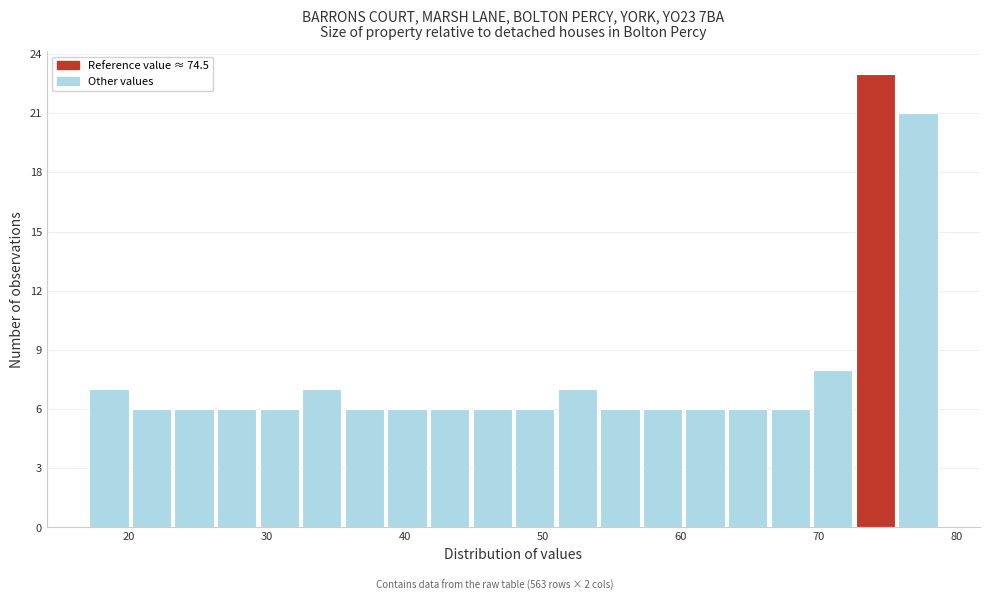

Around what value on the x-axis is the tallest bar? Give the approximate position of its centre, as read against the axis.

74